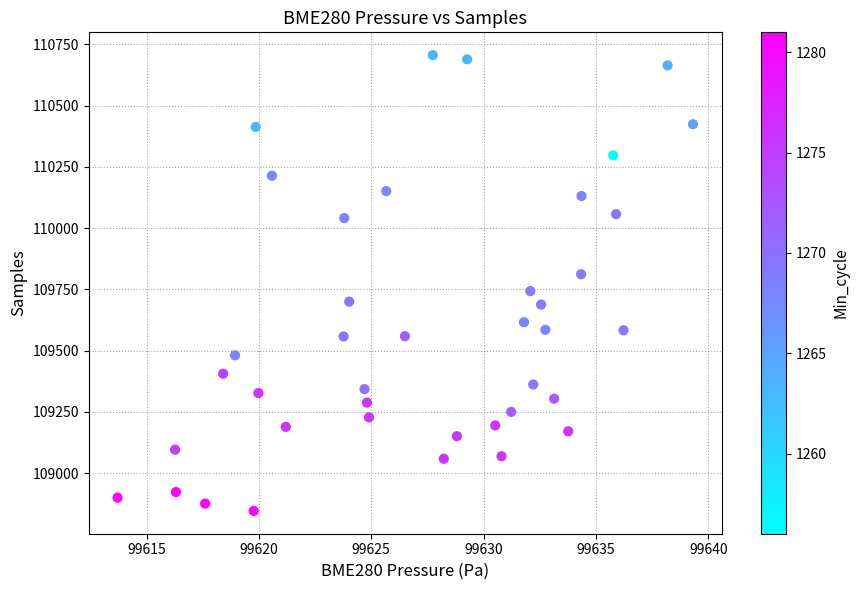

What is the range of Y values (max minus min)?

1860